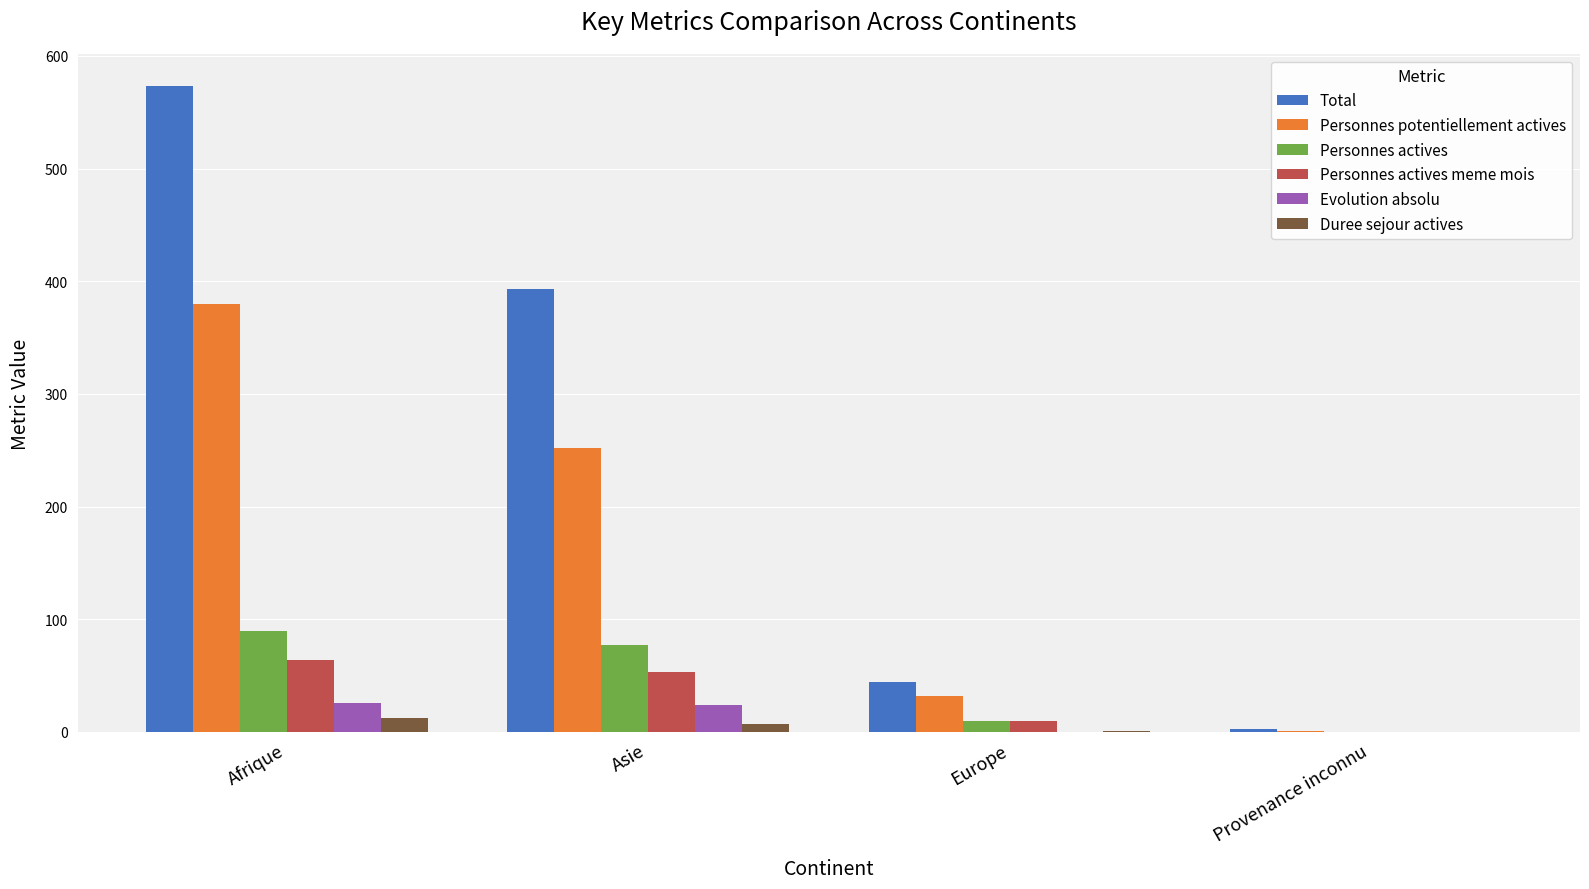

What is the maximum value shown in the chart?

573